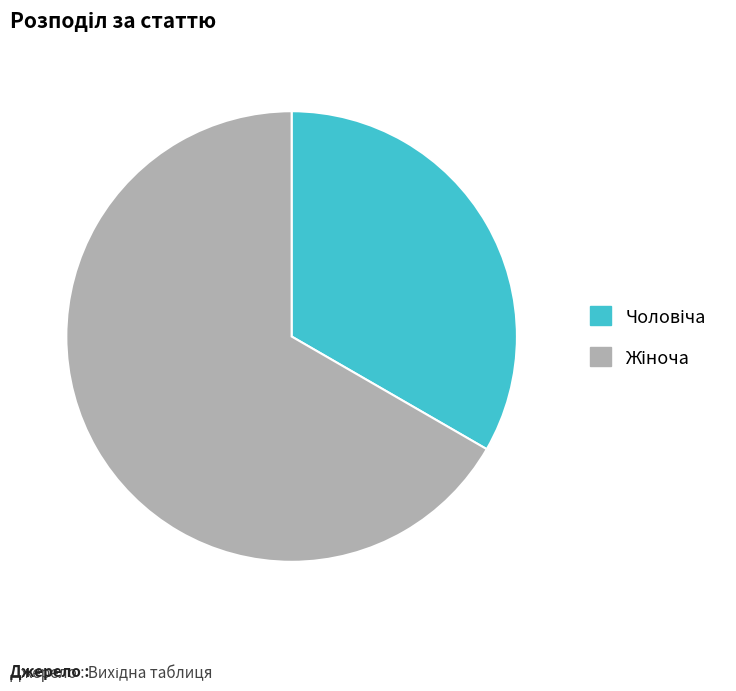

Is there a majority slice in this chart?

Yes